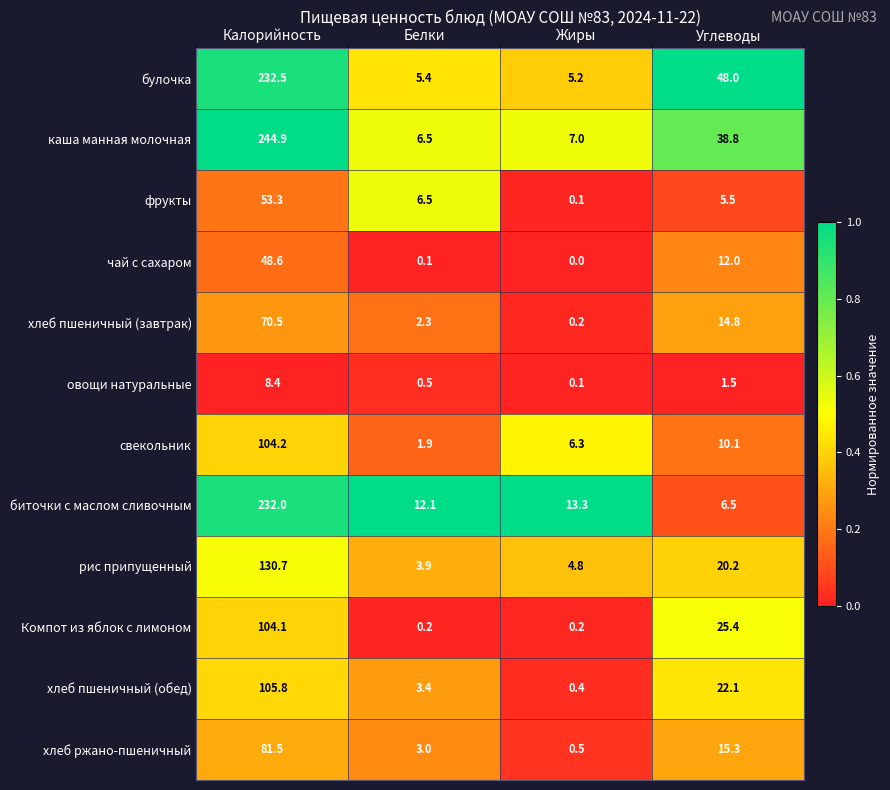

Which label corresponds to the smallest value in the chart?

Жиры